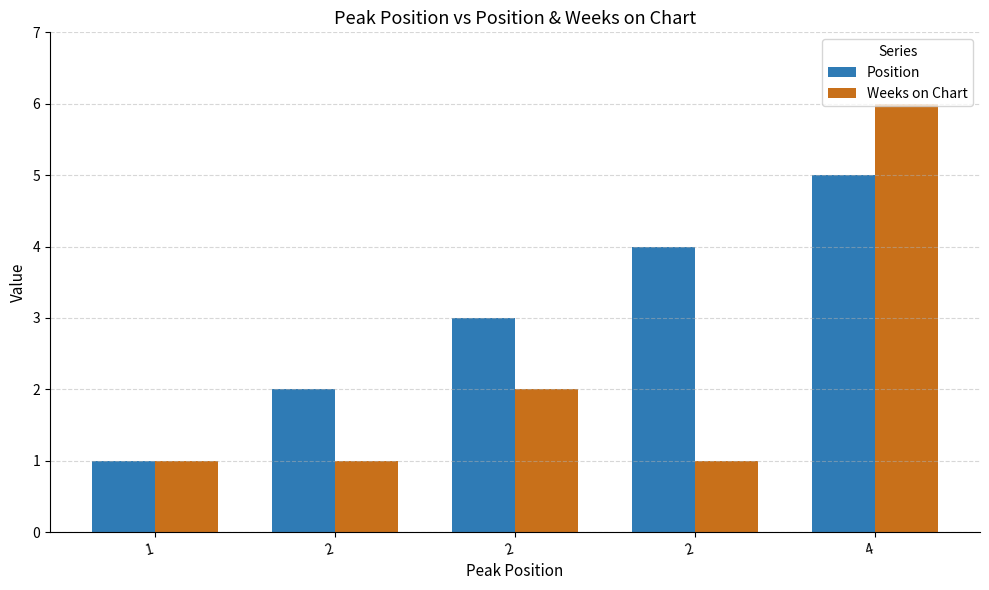

List the series in order of their peak value, highest first.

Weeks on Chart, Position